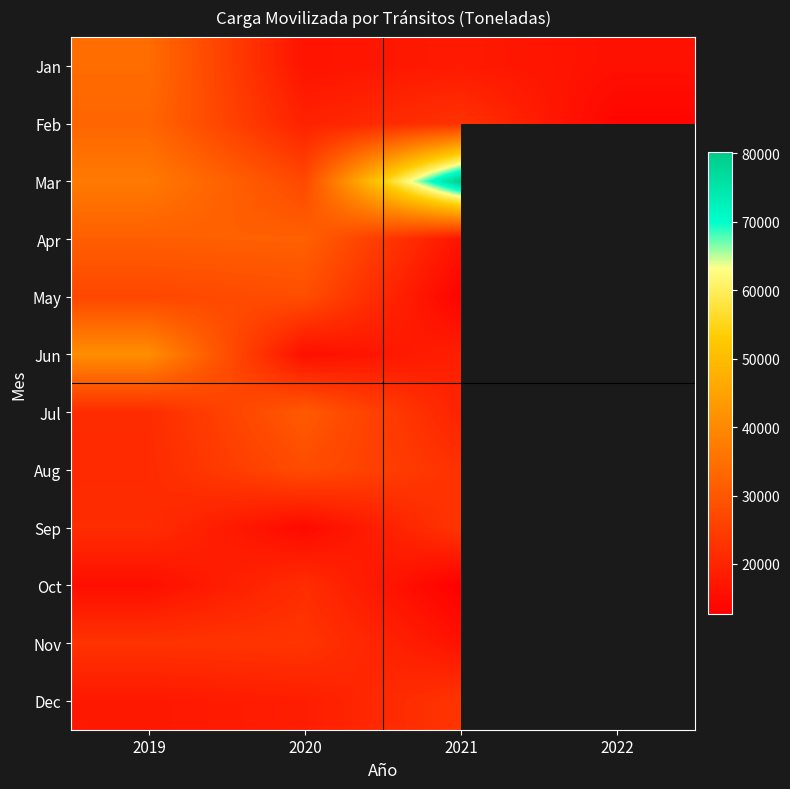

List the series in order of their peak value, lowest first.

Oct, Dec, Sep, Nov, Aug, May, Jul, Apr, Feb, Jan, Jun, Mar